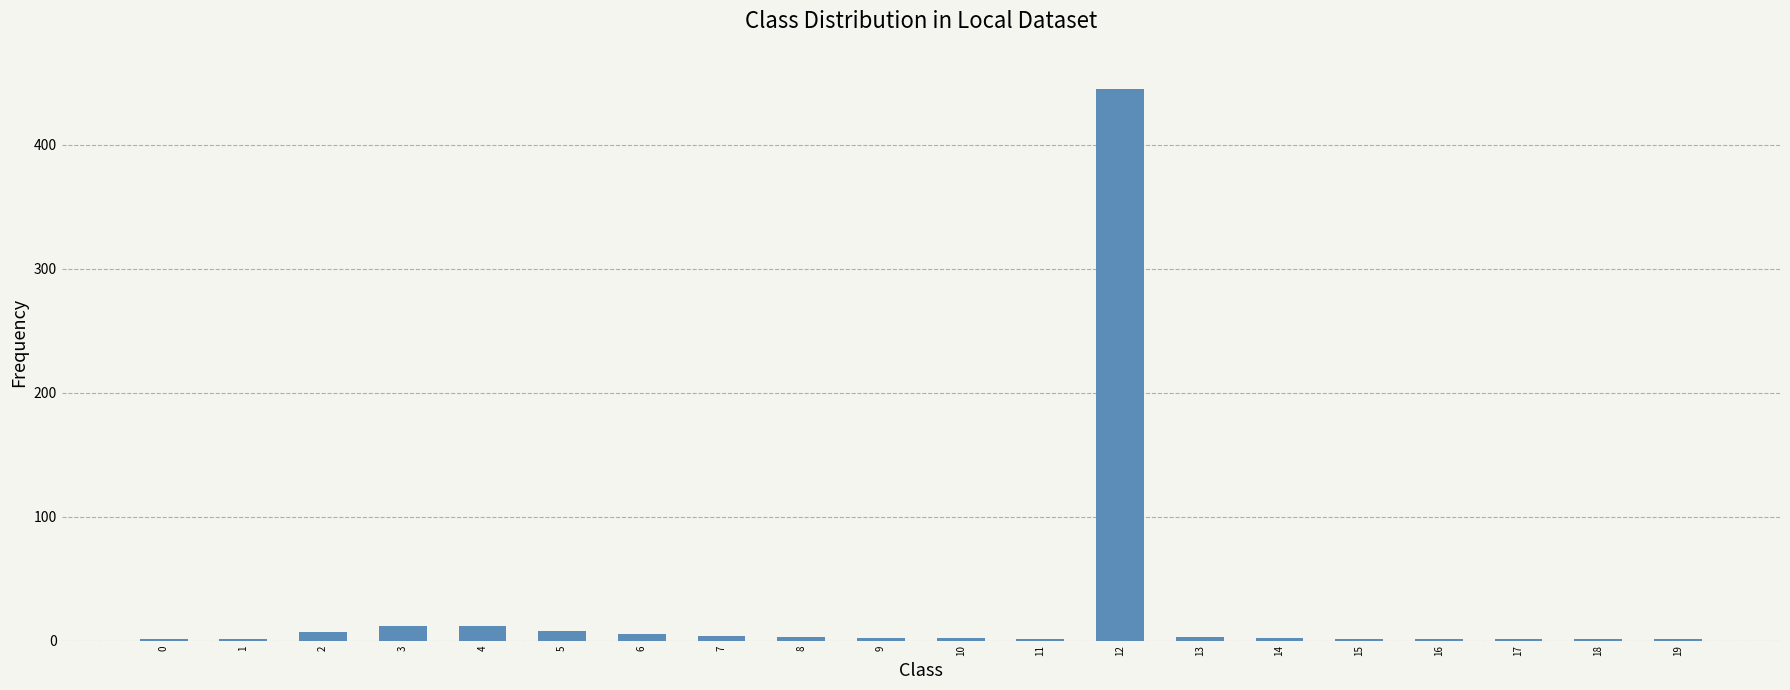

Are the bars horizontal?

No